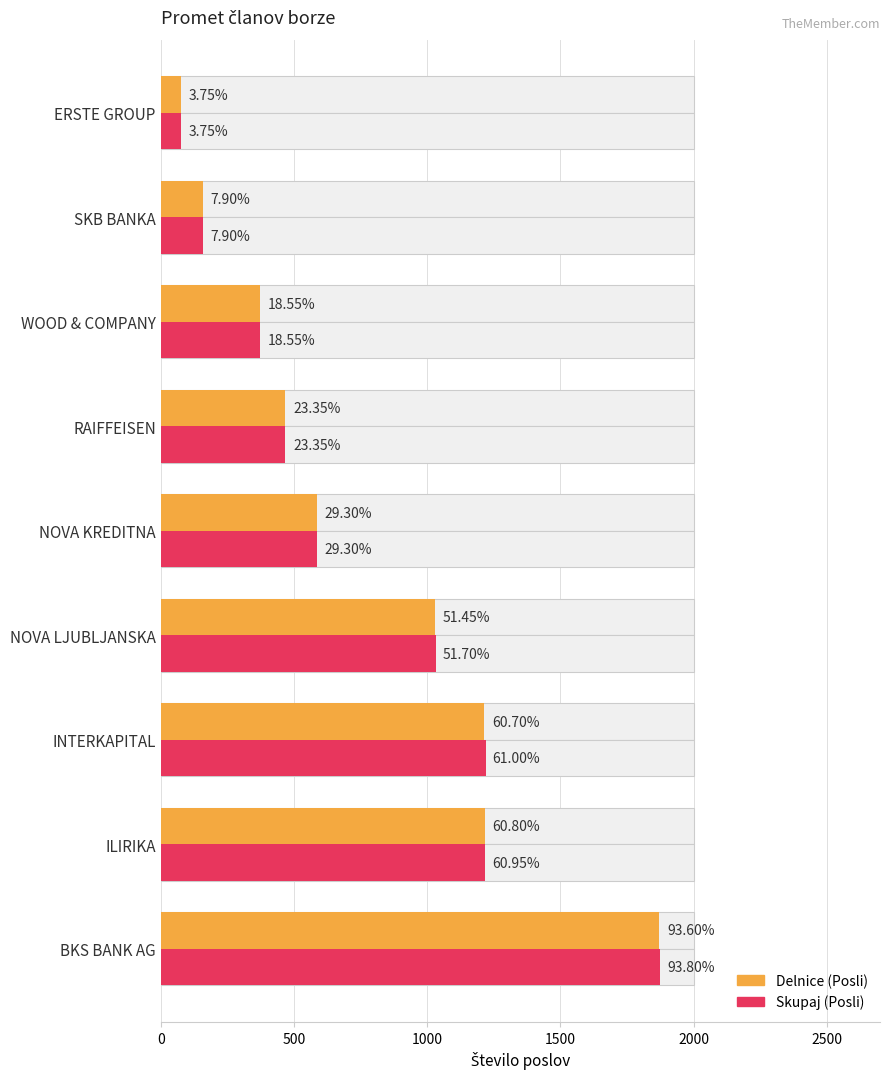

Is the value of Skupaj (Posli) at ILIRIKA greater than the value of Delnice (Posli) at INTERKAPITAL?

Yes